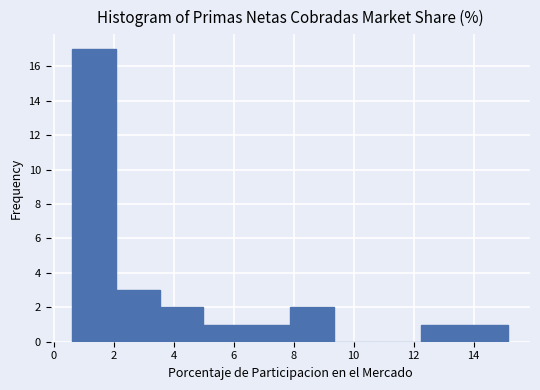

Reading left to right, transcribe this chart: for each bar, give the range it covers on the x-axis and its height. Neither the bar edges nor the heights are printed on the chart, so give them approximately, as read against the axes.

0.6 to 2.0: 17
2.0 to 3.6: 3
3.6 to 5.0: 2
5.0 to 6.4: 1
6.4 to 7.8: 1
7.8 to 9.4: 2
9.4 to 10.8: 0
10.8 to 12.2: 0
12.2 to 13.8: 1
13.8 to 15.2: 1